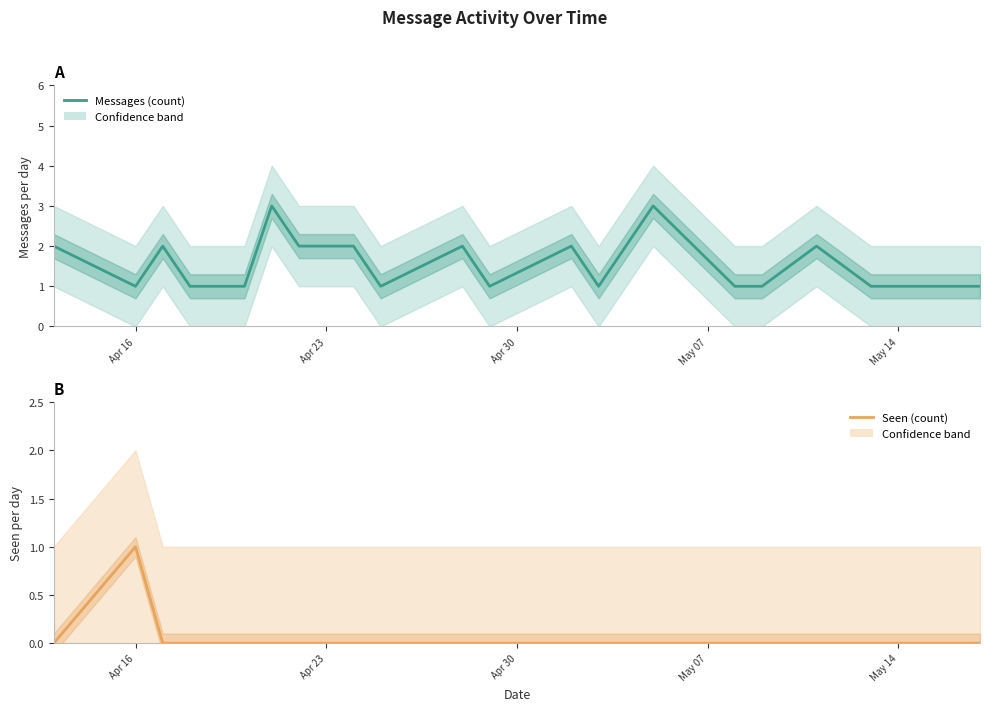

Which series has the largest total across all categories?

Messages (count)